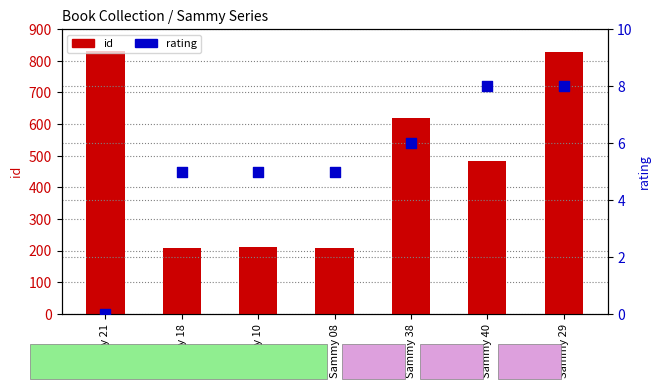

Which series contains the lowest Y value?

rating